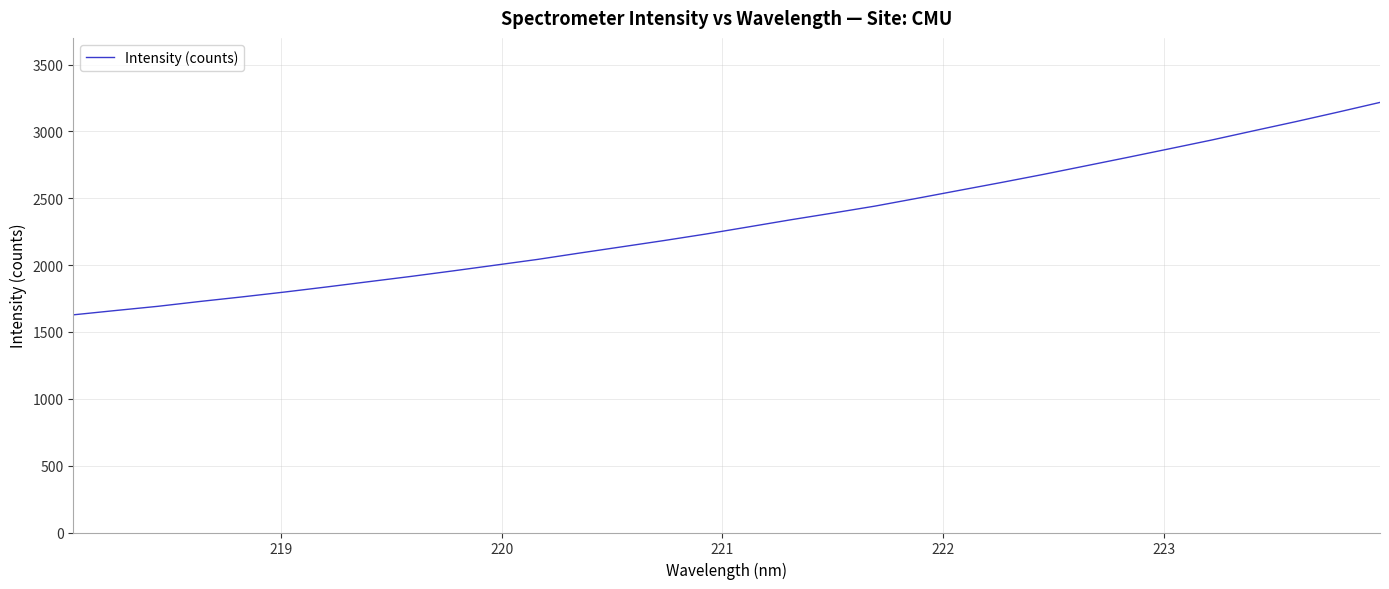

What is the difference between the maximum and minimum values?

1588.9